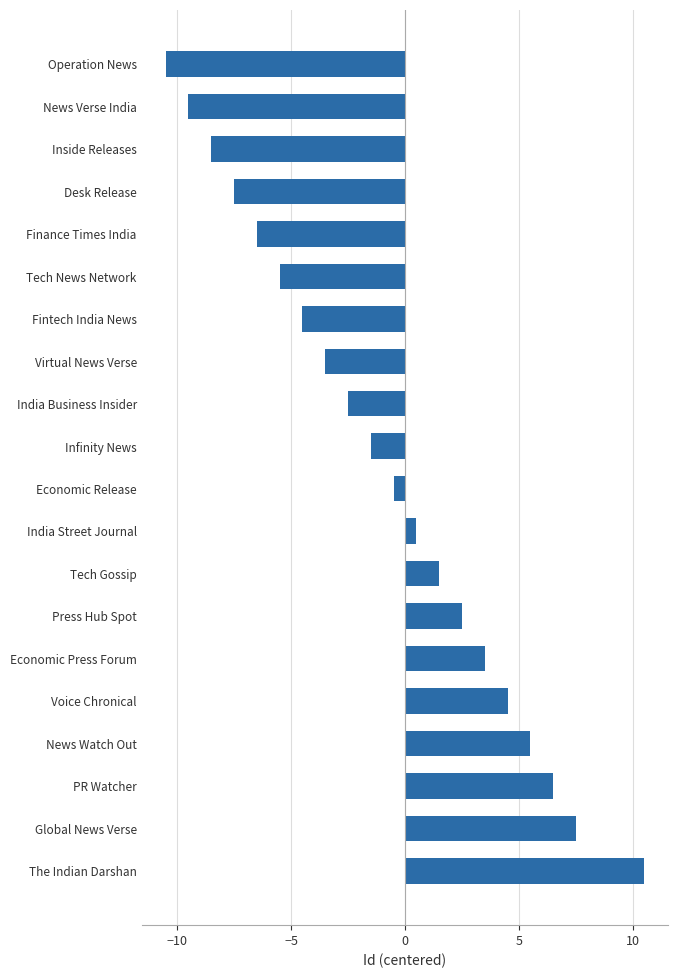

Rank the categories by value from lowest to highest.

Operation News, News Verse India, Inside Releases, Desk Release, Finance Times India, Tech News Network, Fintech India News, Virtual News Verse, India Business Insider, Infinity News, Economic Release, India Street Journal, Tech Gossip, Press Hub Spot, Economic Press Forum, Voice Chronical, News Watch Out, PR Watcher, Global News Verse, The Indian Darshan